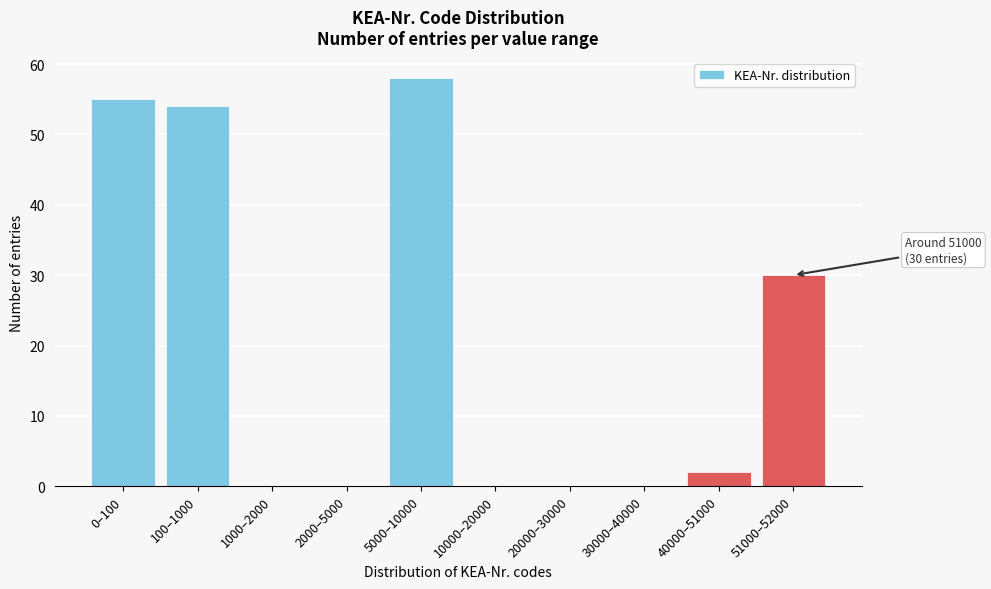

Reading right to left, transcribe all the data shown in this chart.

51000–52000=30	40000–51000=2	30000–40000=0	20000–30000=0	10000–20000=0	5000–10000=58	2000–5000=0	1000–2000=0	100–1000=54	0–100=55